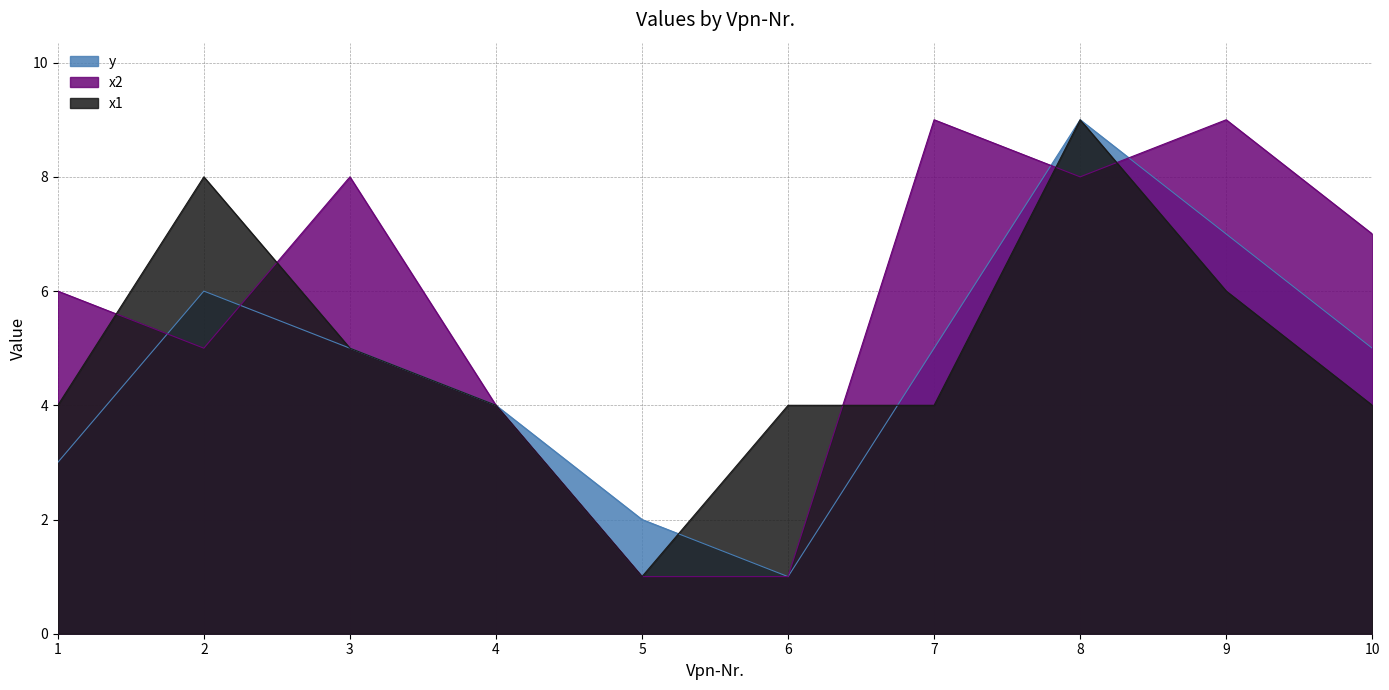

What is the average value of the y series?

5